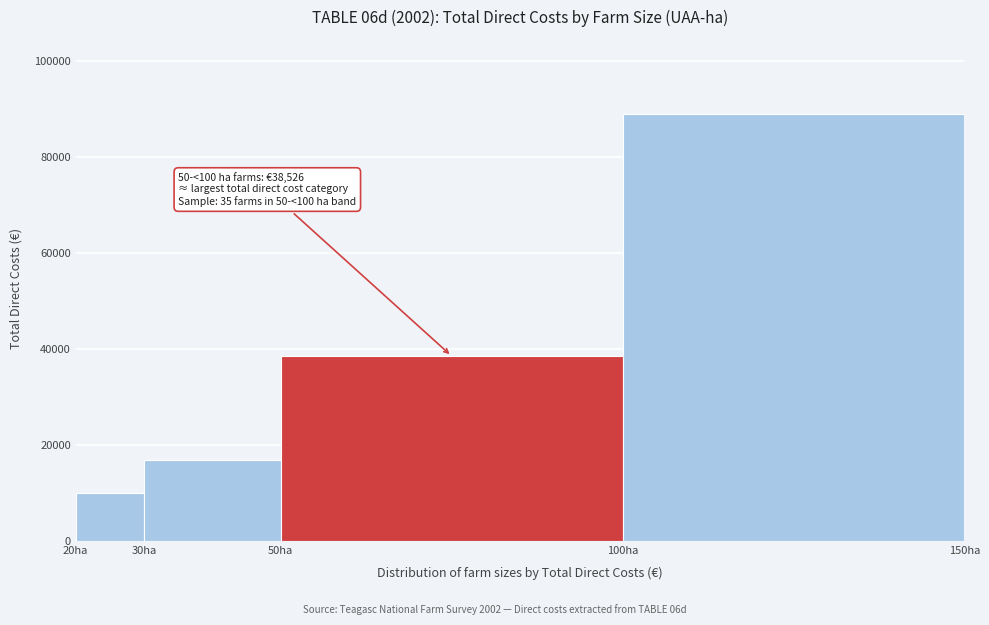

Which range on the x-axis has the tallest bar?

100 to 150